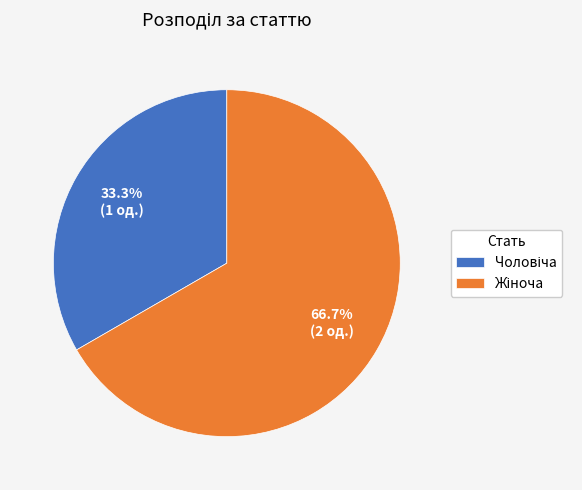

Count the number of slices in the pie.

2